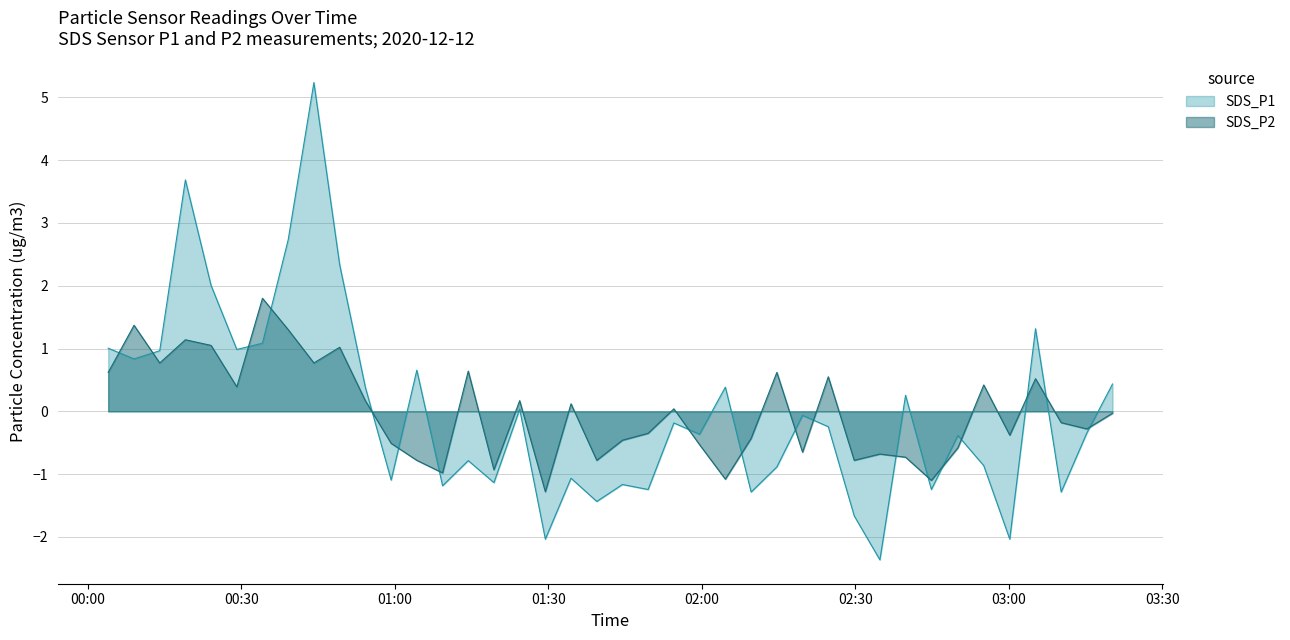

Reading left to right, transcribe all the data shown in this chart.

SDS_P1: 2020/12/12 00:04:00=1.0	2020/12/12 00:09:03=0.8	2020/12/12 00:14:04=1.0	2020/12/12 00:19:05=3.7	2020/12/12 00:24:06=2.0	2020/12/12 00:29:08=1.0	2020/12/12 00:34:09=1.1	2020/12/12 00:39:11=2.7	2020/12/12 00:44:12=5.2	2020/12/12 00:49:14=2.3	2020/12/12 00:54:15=0.4	2020/12/12 00:59:18=-1.1	2020/12/12 01:04:19=0.7	2020/12/12 01:09:21=-1.2	2020/12/12 01:14:22=-0.8	2020/12/12 01:19:23=-1.1	2020/12/12 01:24:25=0.0	2020/12/12 01:29:26=-2.0	2020/12/12 01:34:27=-1.1	2020/12/12 01:39:29=-1.4	2020/12/12 01:44:30=-1.2	2020/12/12 01:49:31=-1.2	2020/12/12 01:54:33=-0.2	2020/12/12 01:59:34=-0.4	2020/12/12 02:04:37=0.4	2020/12/12 02:09:39=-1.3	2020/12/12 02:14:41=-0.9	2020/12/12 02:19:42=-0.1	2020/12/12 02:24:44=-0.2	2020/12/12 02:29:48=-1.7	2020/12/12 02:34:49=-2.4	2020/12/12 02:39:50=0.3	2020/12/12 02:44:53=-1.2	2020/12/12 02:50:04=-0.4	2020/12/12 02:55:07=-0.9	2020/12/12 03:00:12=-2.0	2020/12/12 03:05:14=1.3	2020/12/12 03:10:15=-1.3	2020/12/12 03:15:16=-0.3	2020/12/12 03:20:17=0.4
SDS_P2: 2020/12/12 00:04:00=0.6	2020/12/12 00:09:03=1.4	2020/12/12 00:14:04=0.8	2020/12/12 00:19:05=1.1	2020/12/12 00:24:06=1.1	2020/12/12 00:29:08=0.4	2020/12/12 00:34:09=1.8	2020/12/12 00:39:11=1.3	2020/12/12 00:44:12=0.8	2020/12/12 00:49:14=1.0	2020/12/12 00:54:15=0.2	2020/12/12 00:59:18=-0.5	2020/12/12 01:04:19=-0.8	2020/12/12 01:09:21=-1.0	2020/12/12 01:14:22=0.6	2020/12/12 01:19:23=-0.9	2020/12/12 01:24:25=0.2	2020/12/12 01:29:26=-1.3	2020/12/12 01:34:27=0.1	2020/12/12 01:39:29=-0.8	2020/12/12 01:44:30=-0.5	2020/12/12 01:49:31=-0.3	2020/12/12 01:54:33=0.0	2020/12/12 01:59:34=-0.5	2020/12/12 02:04:37=-1.1	2020/12/12 02:09:39=-0.4	2020/12/12 02:14:41=0.6	2020/12/12 02:19:42=-0.6	2020/12/12 02:24:44=0.6	2020/12/12 02:29:48=-0.8	2020/12/12 02:34:49=-0.7	2020/12/12 02:39:50=-0.7	2020/12/12 02:44:53=-1.1	2020/12/12 02:50:04=-0.6	2020/12/12 02:55:07=0.4	2020/12/12 03:00:12=-0.4	2020/12/12 03:05:14=0.5	2020/12/12 03:10:15=-0.2	2020/12/12 03:15:16=-0.3	2020/12/12 03:20:17=-0.0